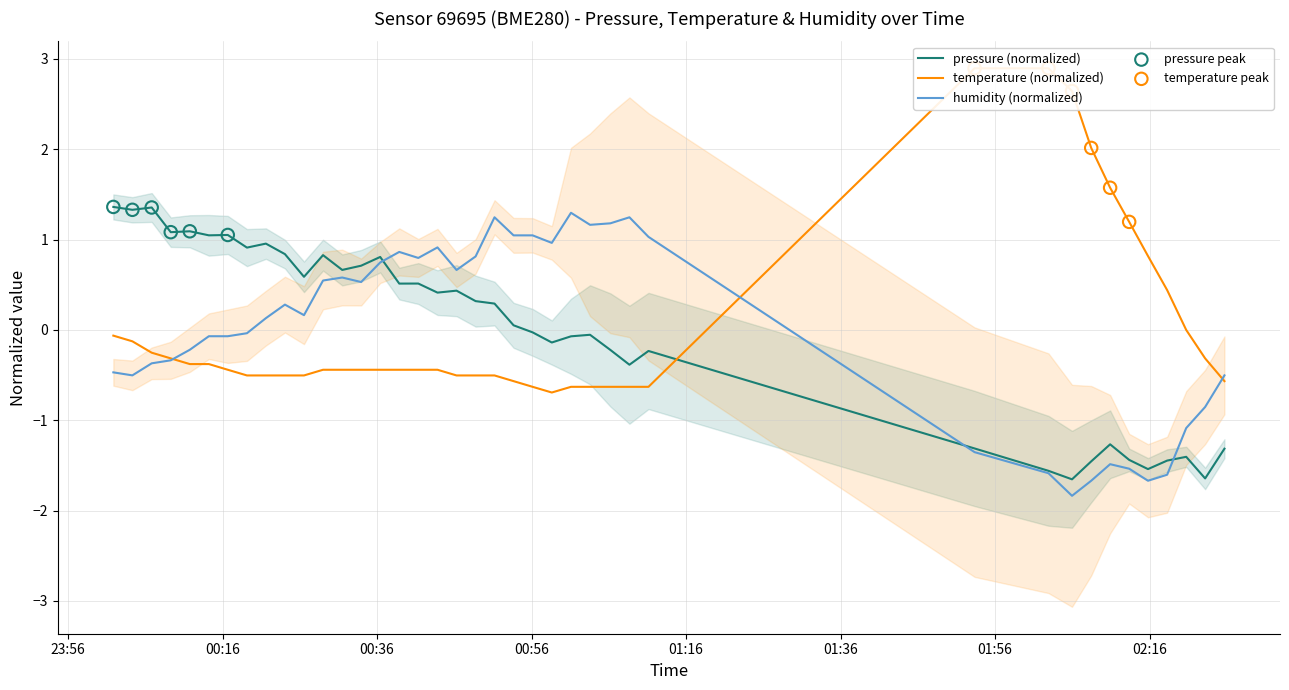

Which series has the widest spread of Y values?

temperature